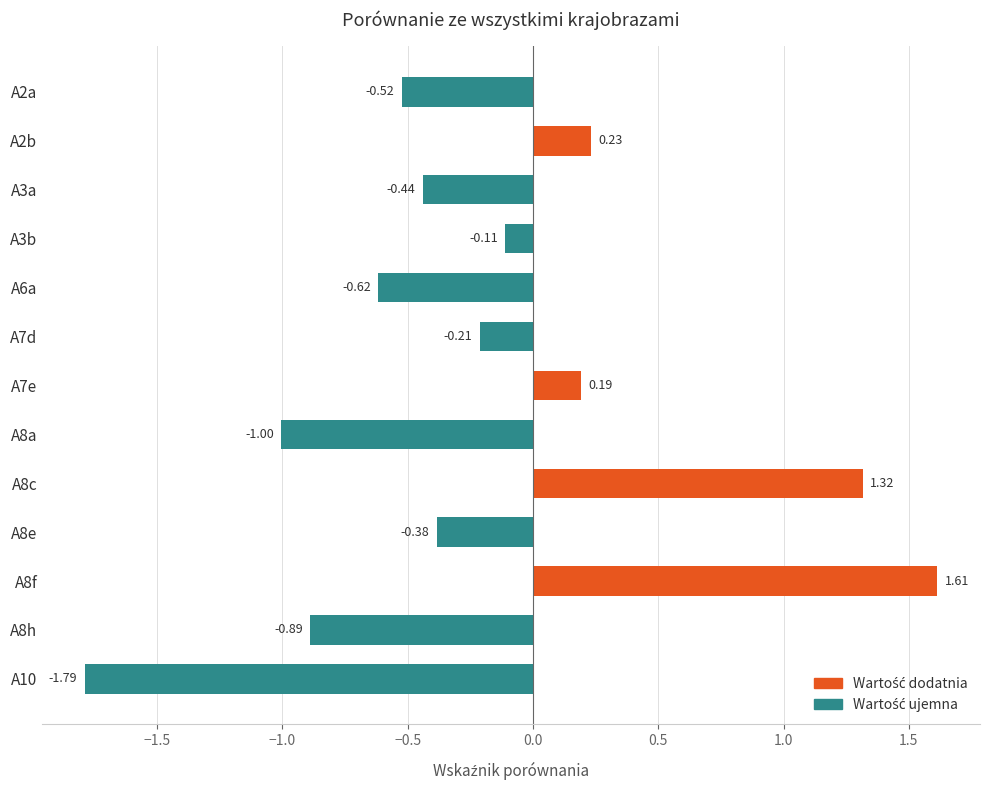

What is the difference between the maximum and second lowest values?

2.6